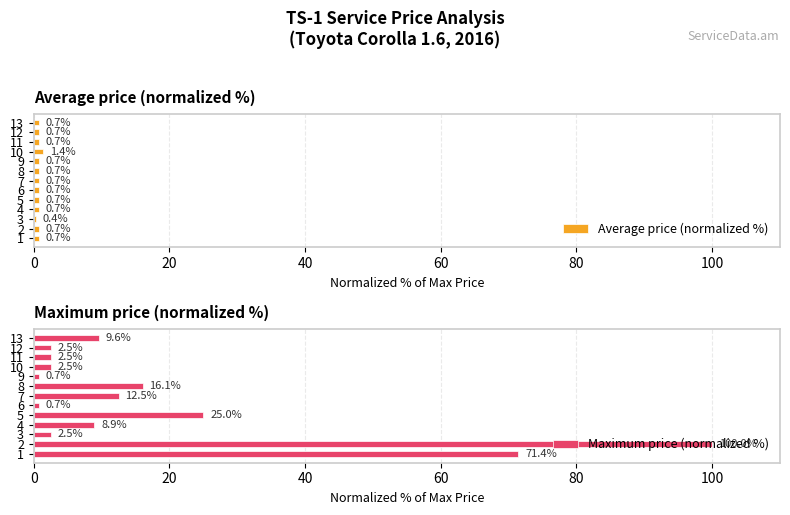

What is the value of the Maximum price (normalized %) bar at the 12th from the left?

2.5